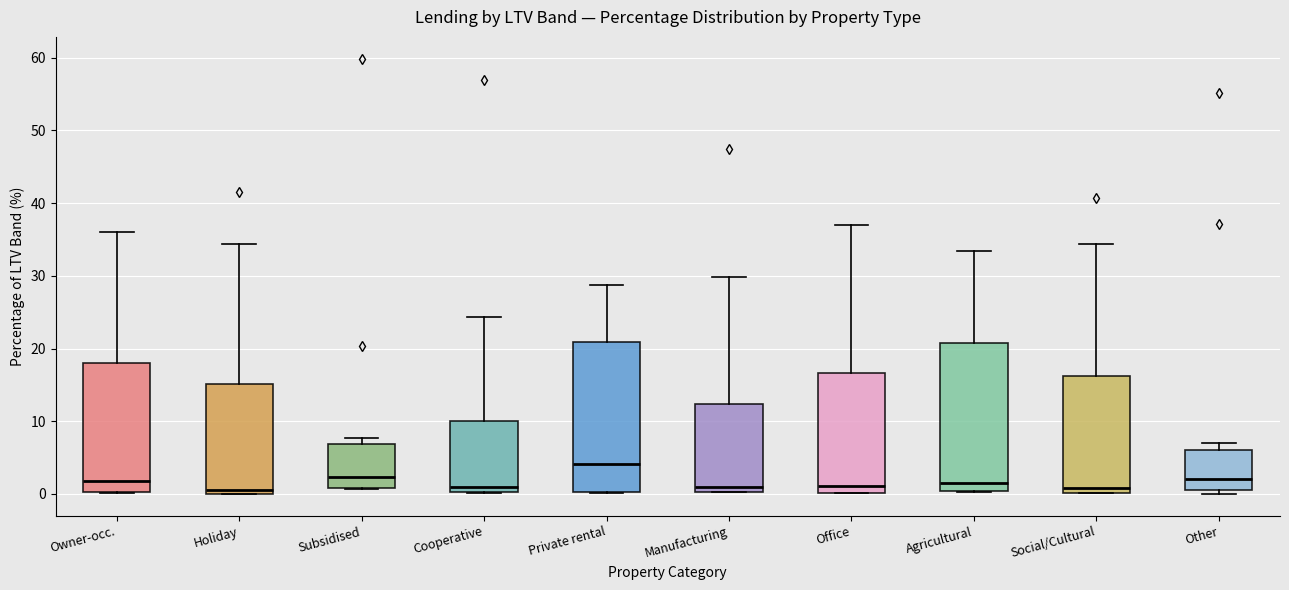

Where is the upper edge of the box for Subsidised on the y-axis? The values are not printed on the chart, so give them approximately, as read against the axis.

7